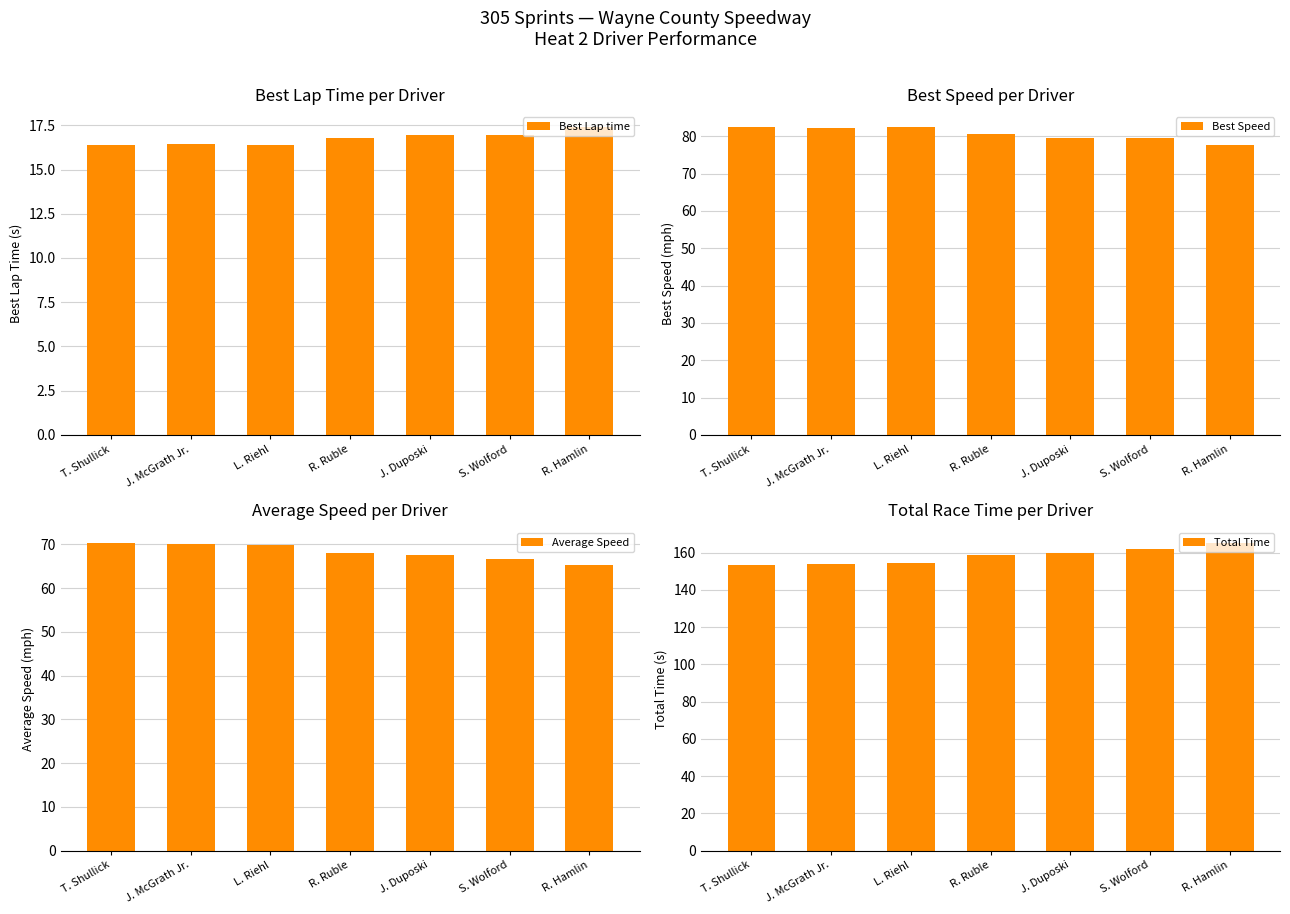

Which series changed the most between R. Ruble and R. Hamlin?

Total Time